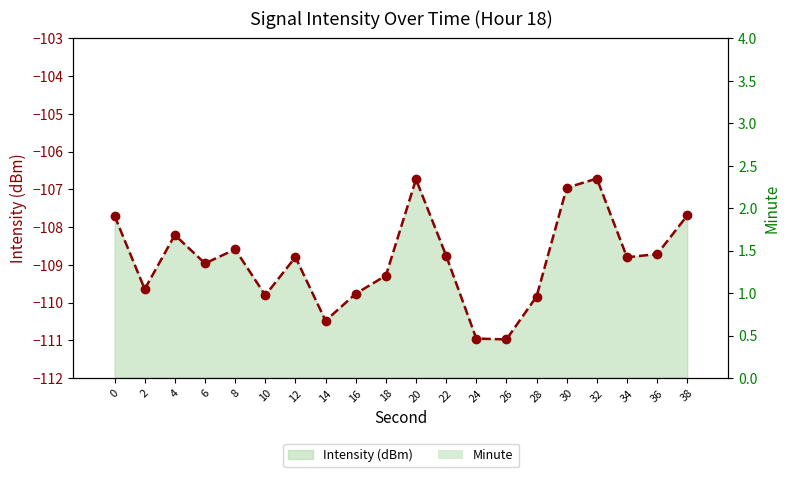

Which category has the lowest value across all series?

26